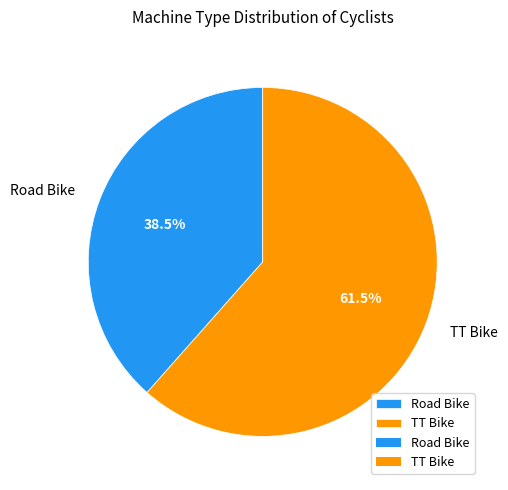

The TT Bike slice represents 51% of the pie. True or false?

False